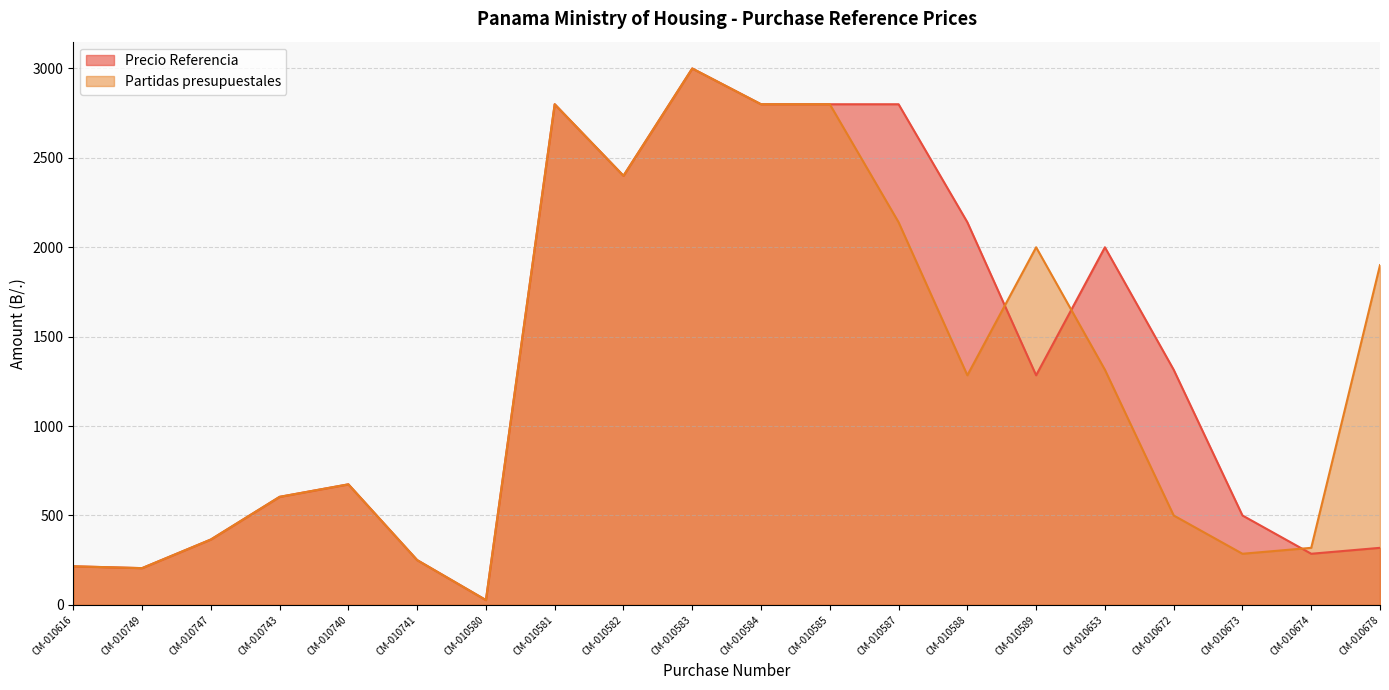

What position from the right is CM-010749?

19